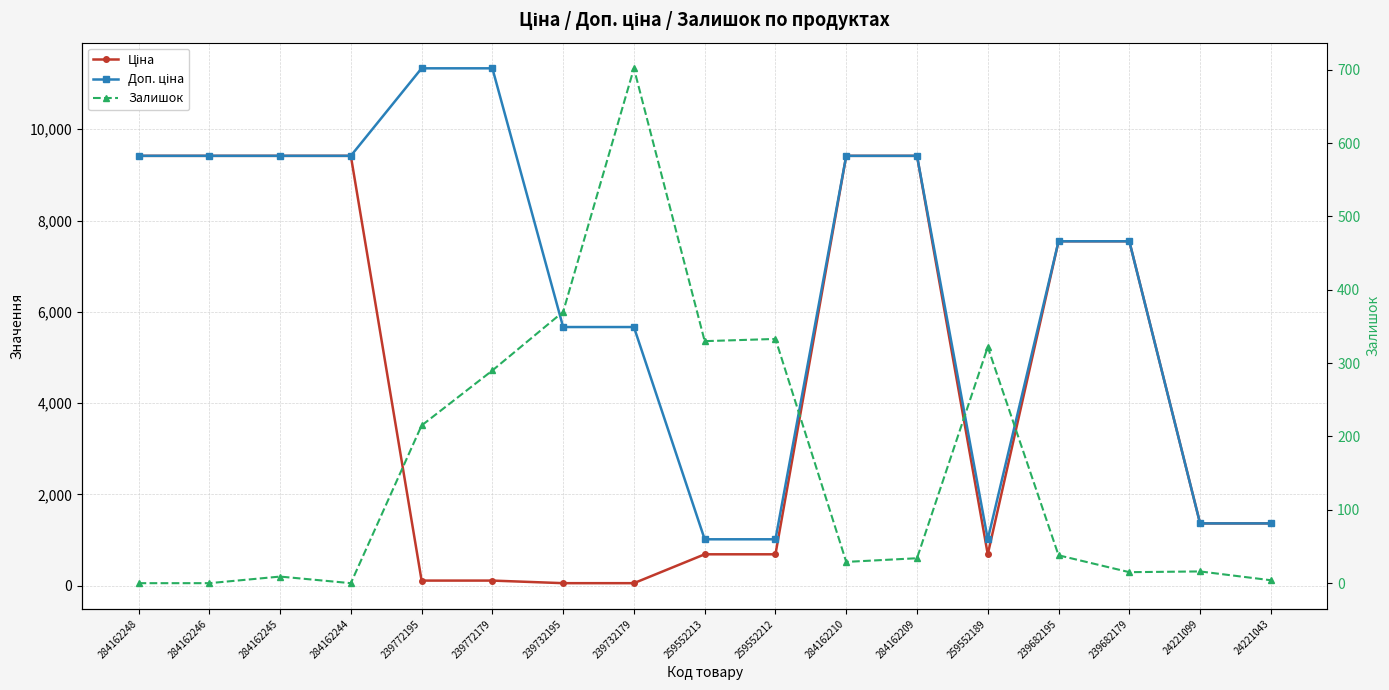

How many data points in Ціна are less than 1366?

7